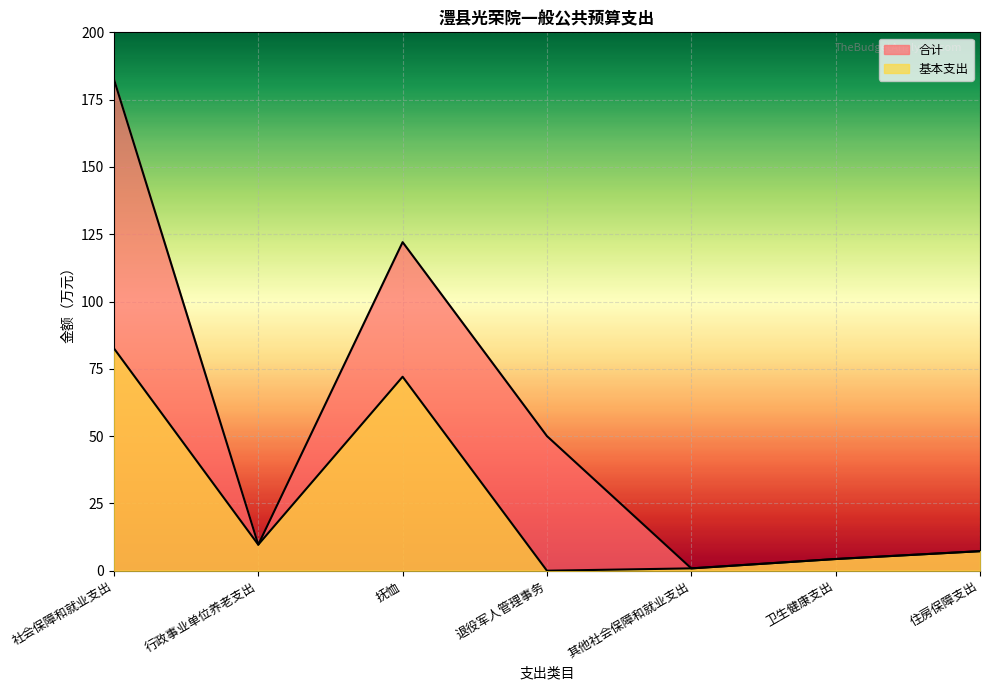

Reading left to right, what are all the values shown in this chart?

合计: 182.6	9.7	122.1	50.0	0.9	4.3	7.3
基本支出: 82.6	9.7	72.1	0.0	0.9	4.3	7.3